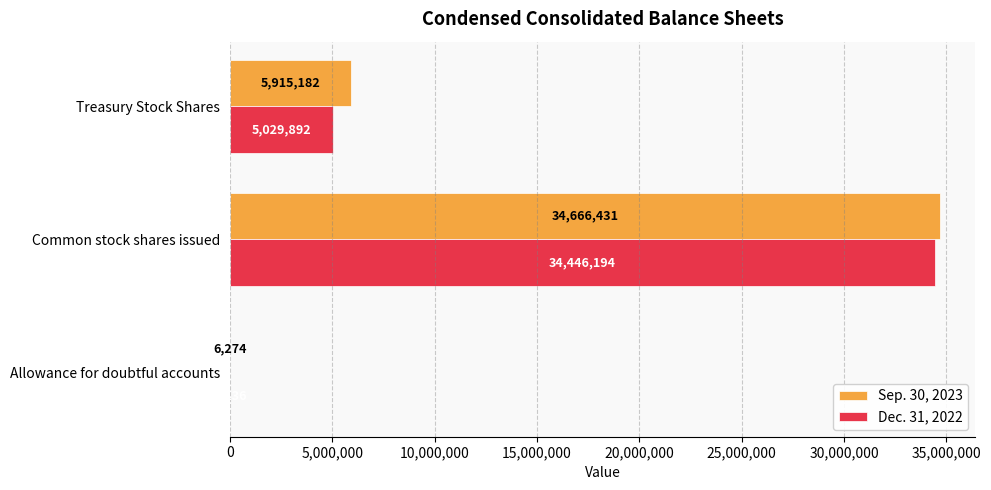

True or false: Sep. 30, 2023 has a value of 5915182 at Treasury Stock Shares.

True